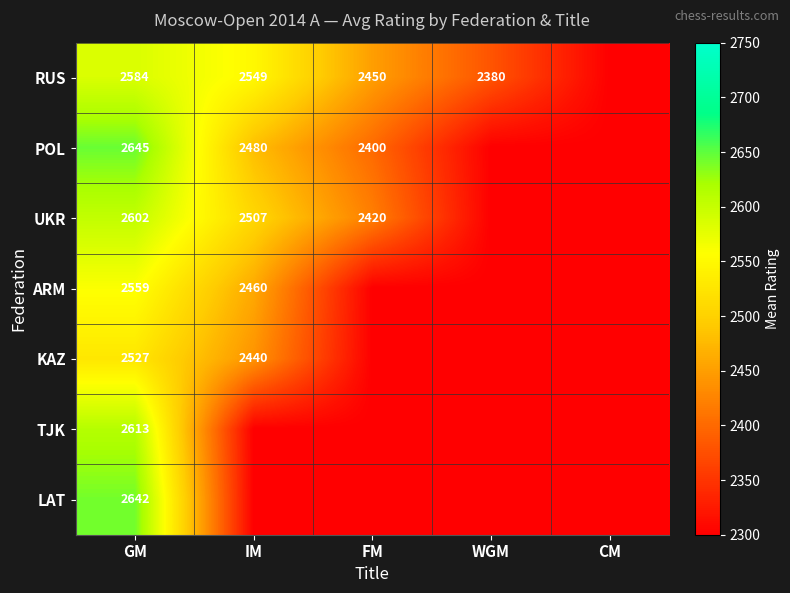

Which category has the lowest value across all series?

CM